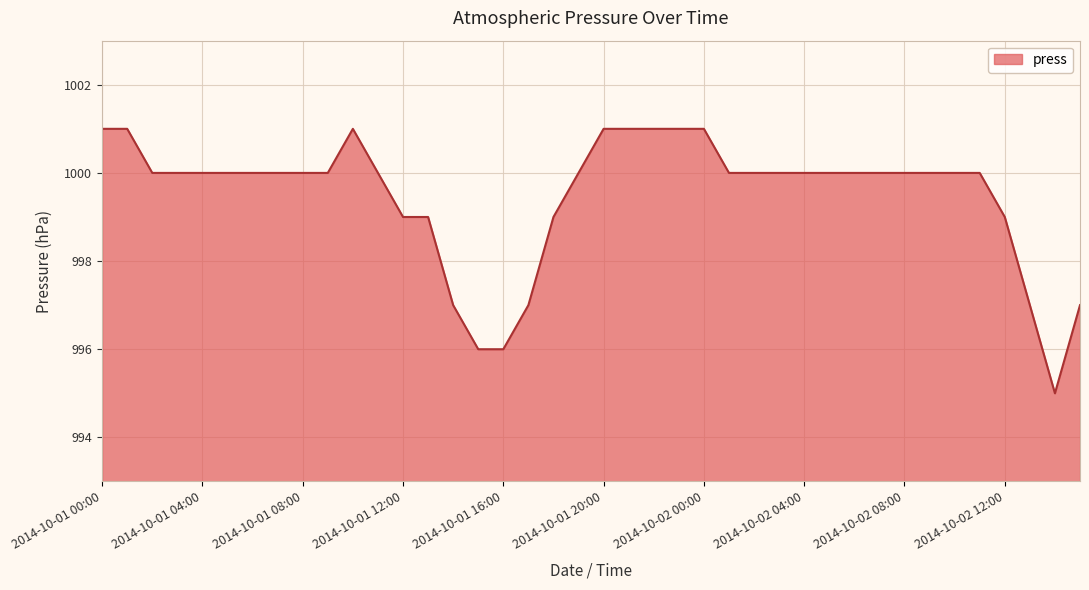

How many lines are shown in the chart?

1